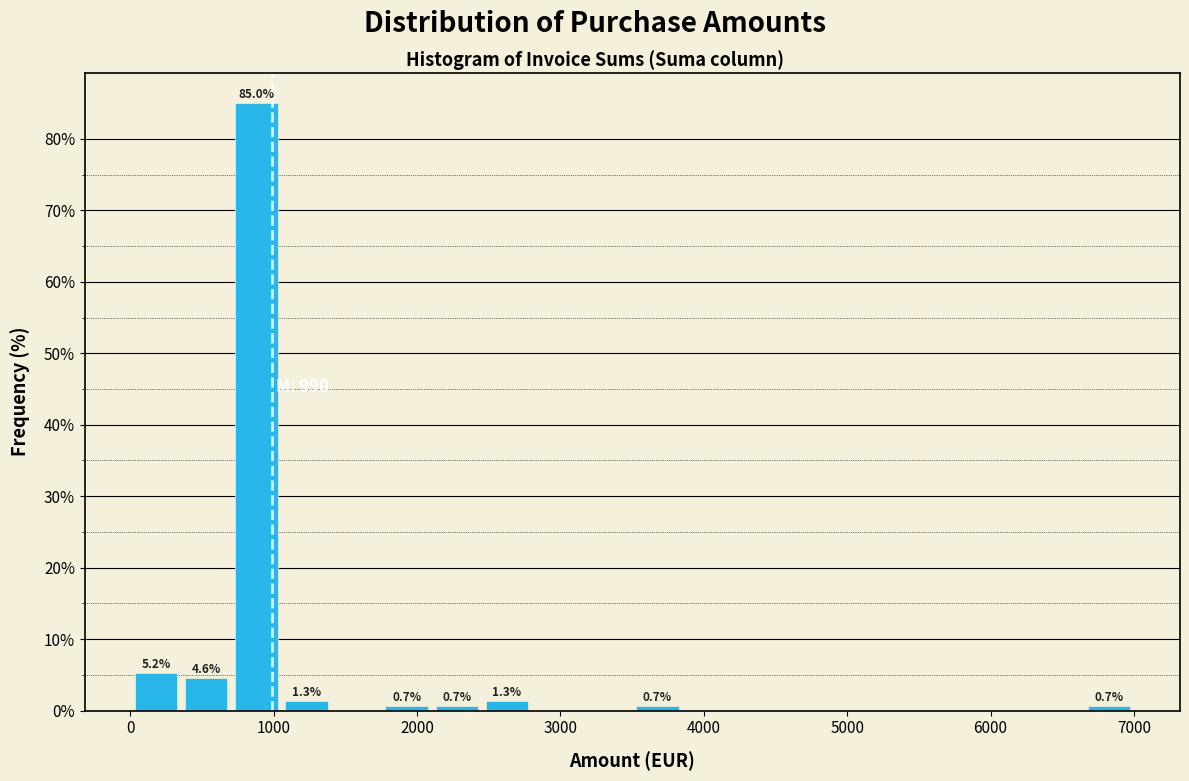

Read against the x-axis, roughly where is the centre of the tallest bar?

900